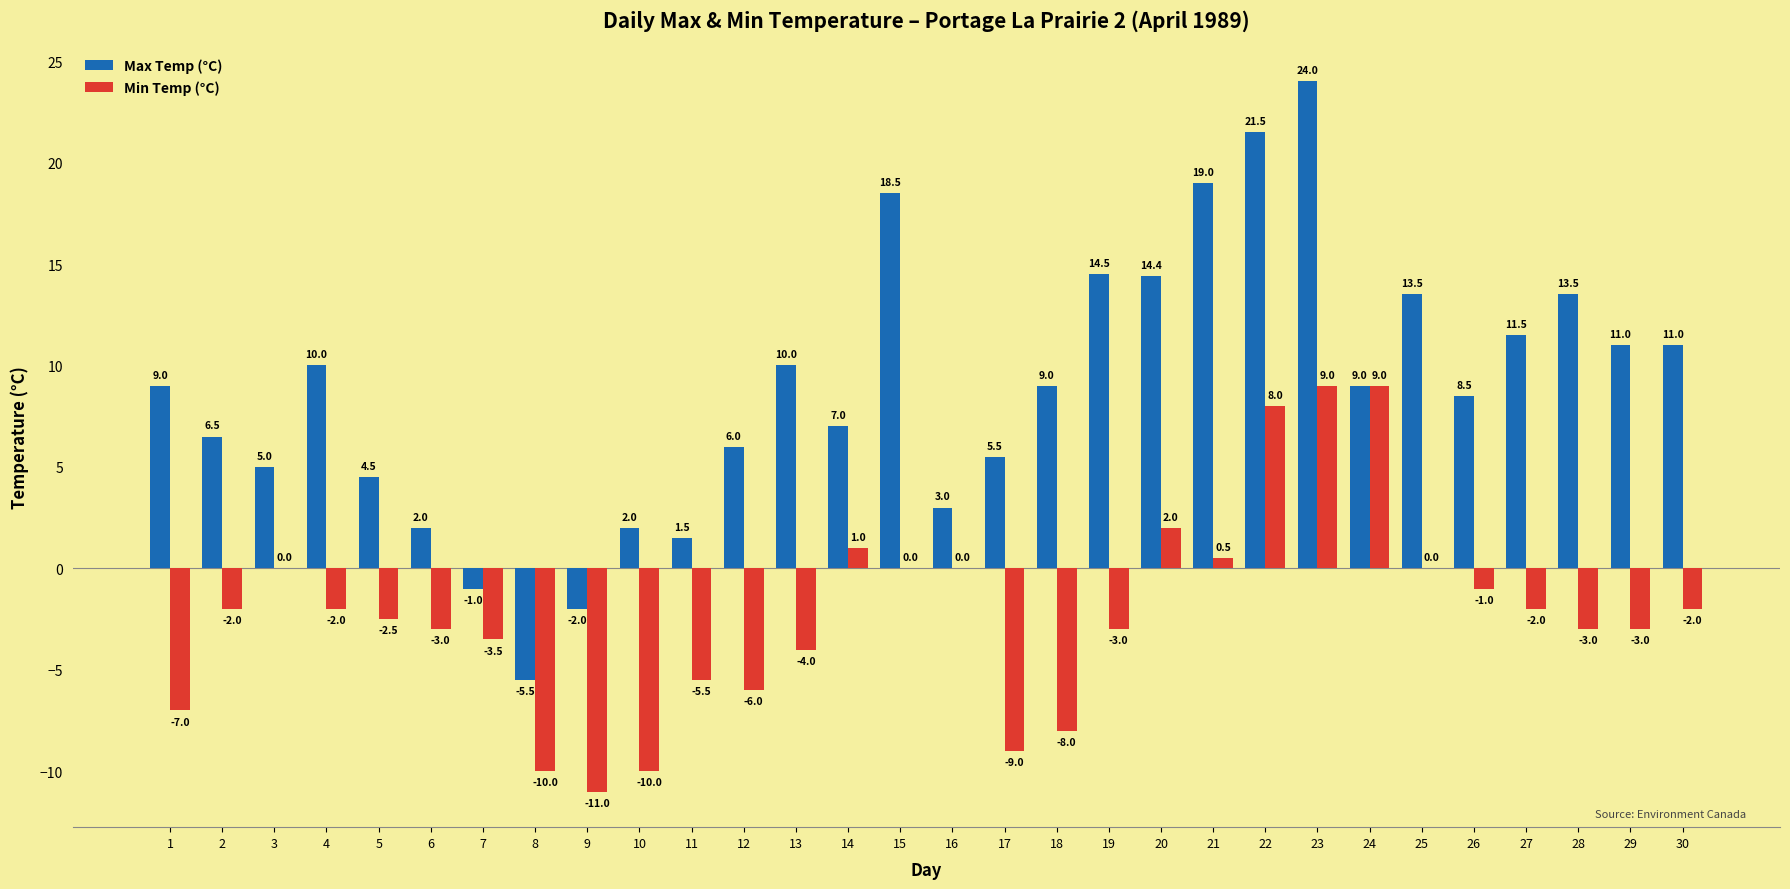

What is the sum of the Max Temp (°C) values at 27 and 15?

30.0